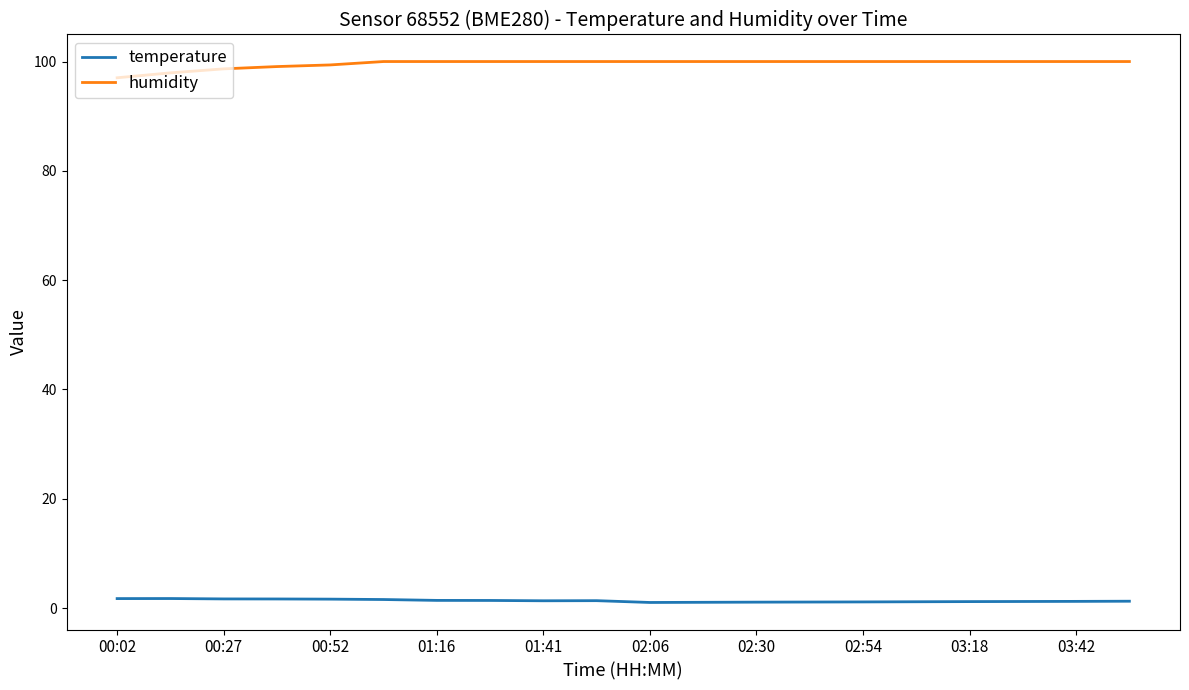

Which series has the largest total across all categories?

humidity